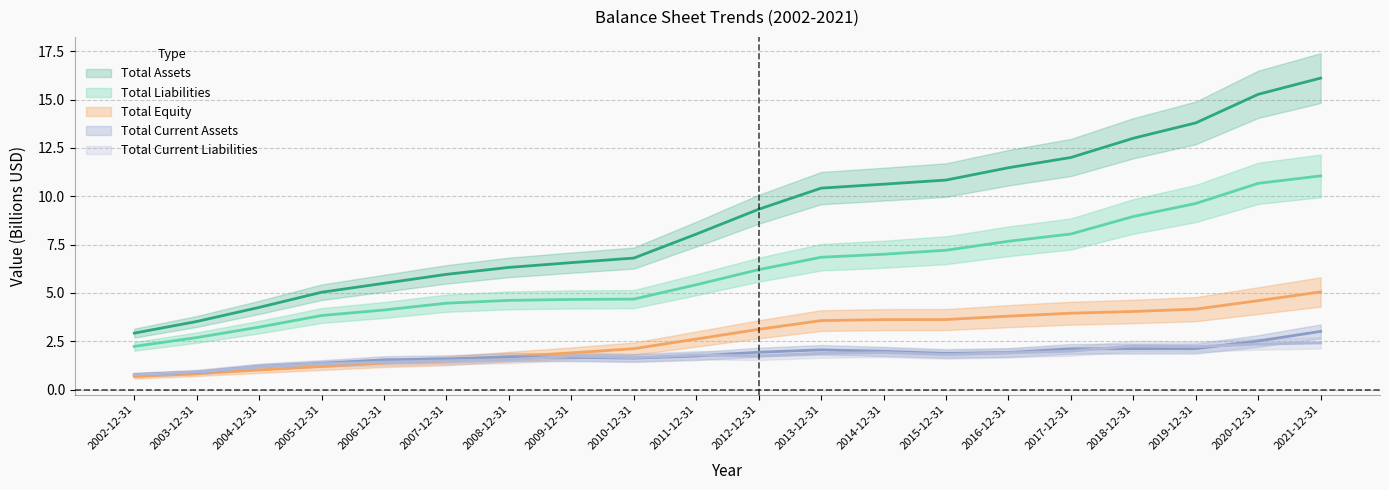

True or false: Total Equity has a value of 1.4 at 2006-12-31.

True